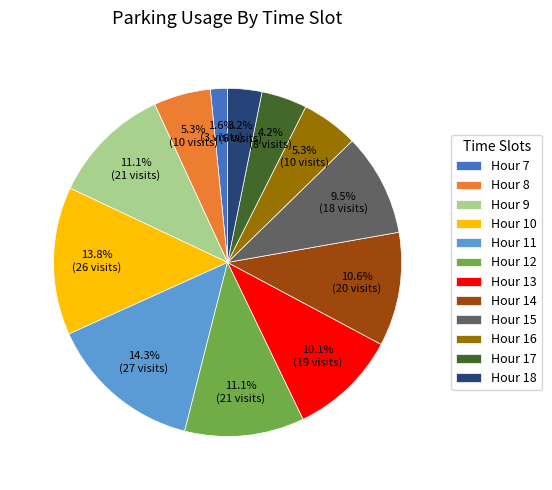

What is the largest slice in the pie chart?

Hour 11